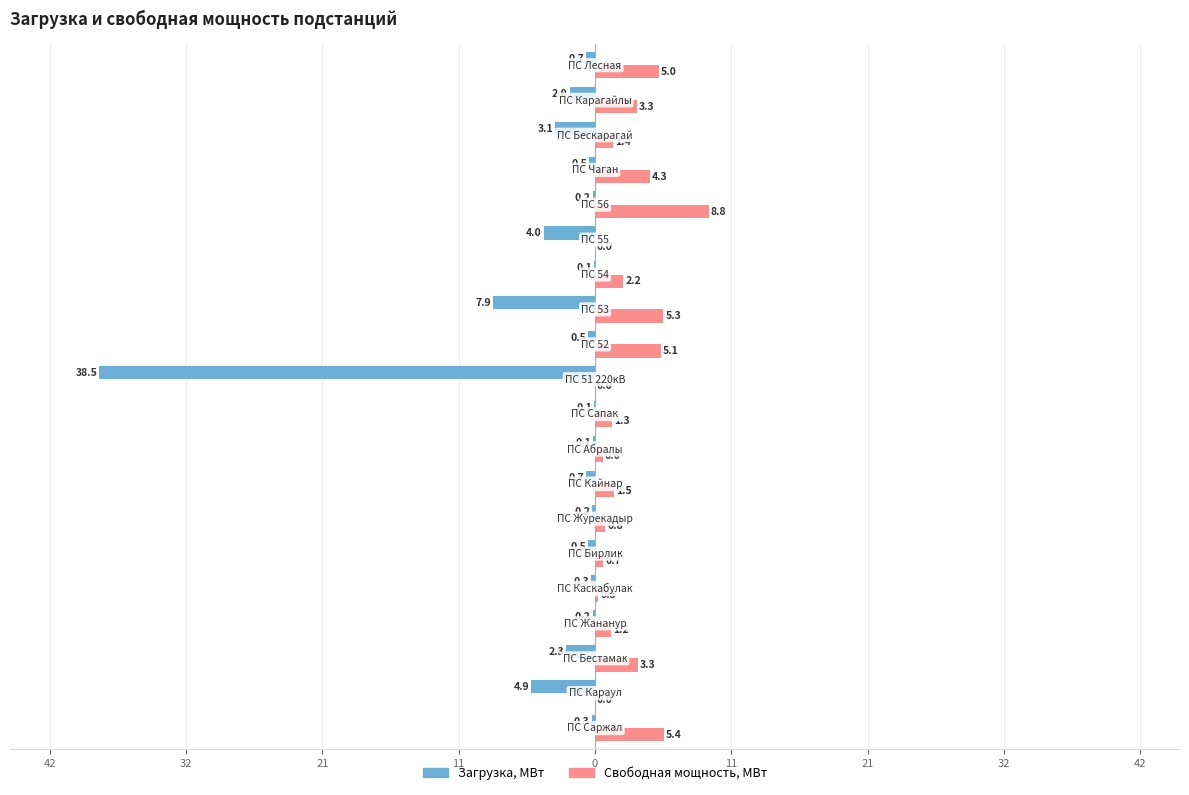

Rank the series by their maximum value, from highest to lowest.

Свободная мощность, МВт, Загрузка, МВт